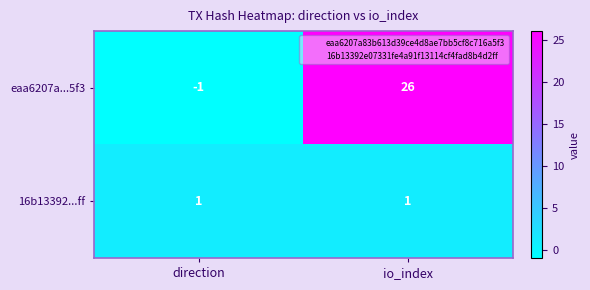

List the series in order of their peak value, highest first.

eaa6207a...5f3, 16b13392...ff